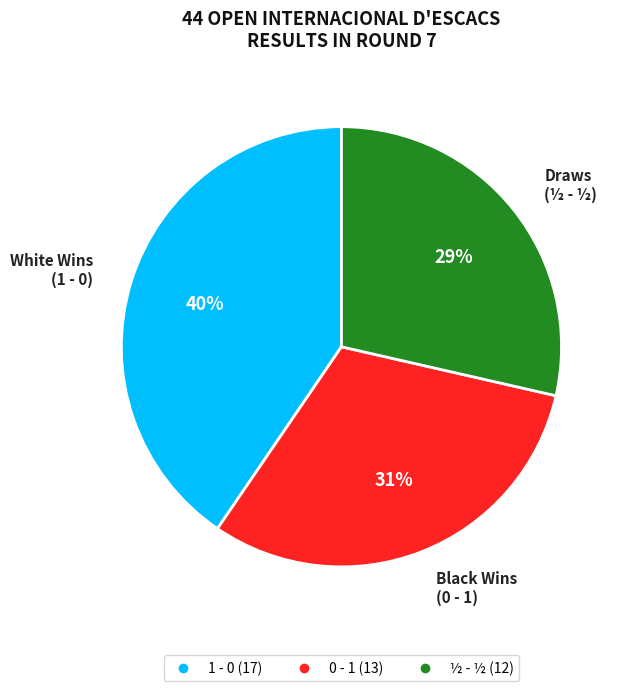

Does any single category account for the majority?

No